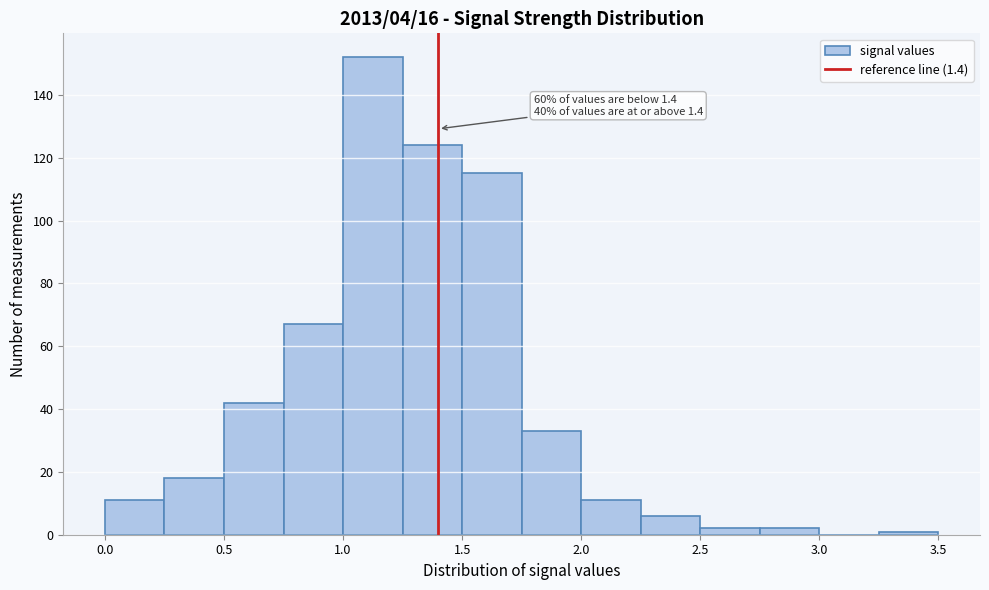

Which range on the x-axis has the tallest bar?

1.00 to 1.25